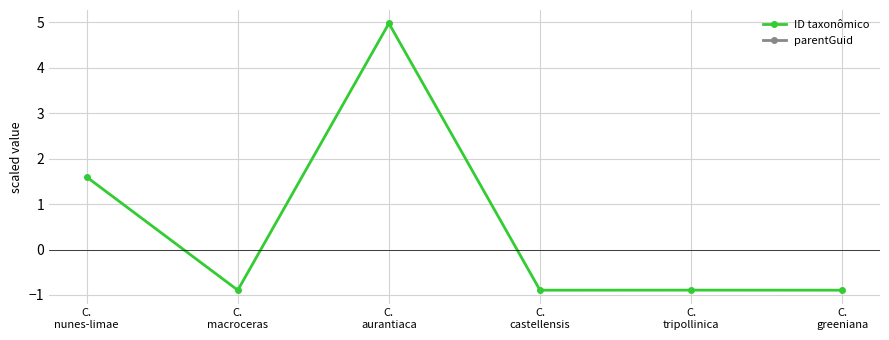

Rank the categories by parentGuid value from lowest to highest.

C.
nunes-limae, C.
macroceras, C.
aurantiaca, C.
castellensis, C.
tripollinica, C.
greeniana